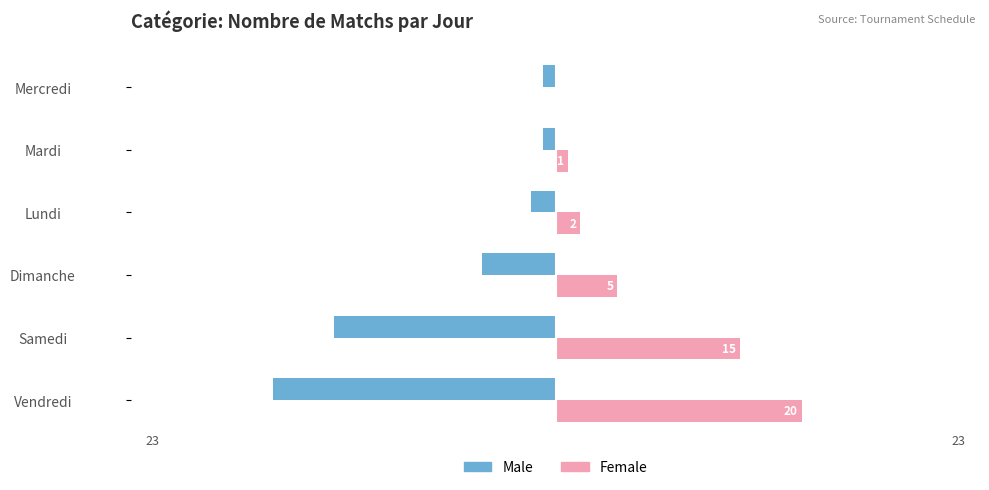

Which series changed the most between Samedi and Dimanche?

Male